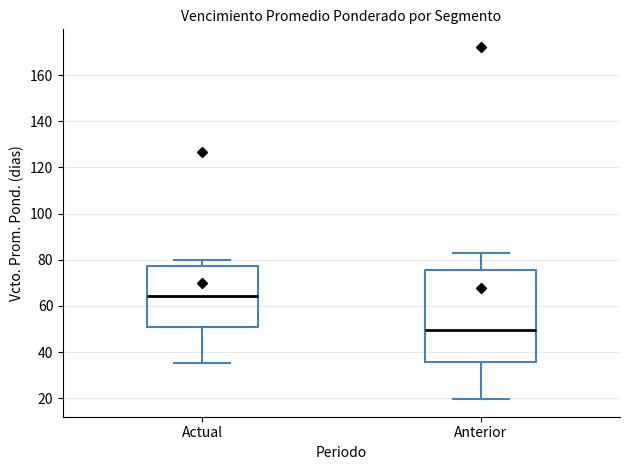

Where is the lower edge of the box for Anterior on the y-axis? The values are not printed on the chart, so give them approximately, as read against the axis.

36